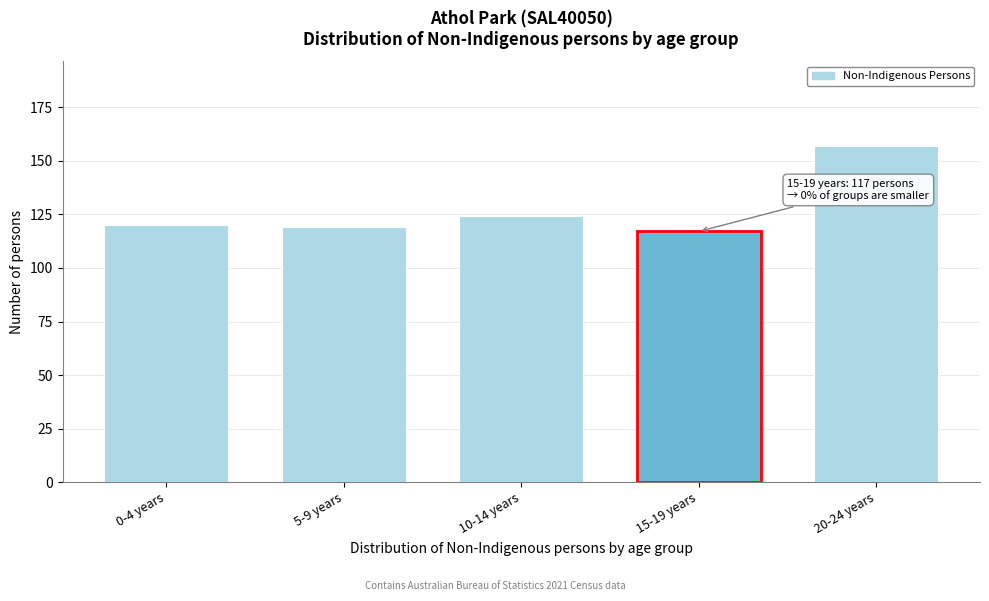

Reading left to right, extract all data points from this chart.

0-4 years=120	5-9 years=119	10-14 years=124	15-19 years=117	20-24 years=157